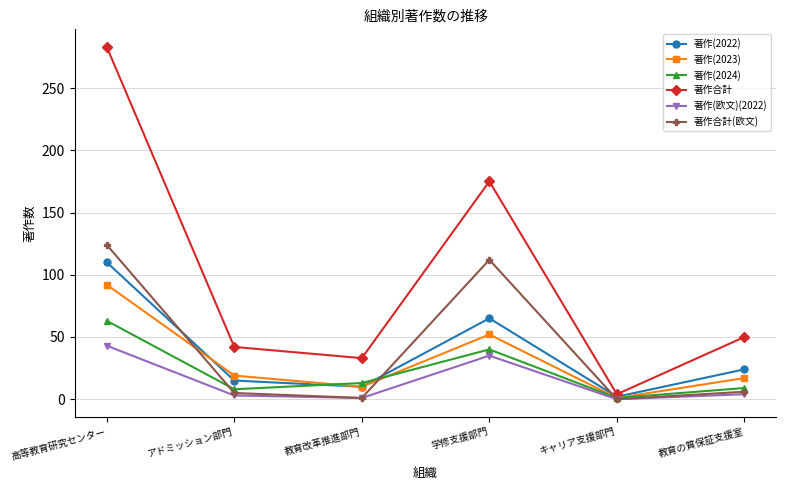

How many data points does each series have?

6